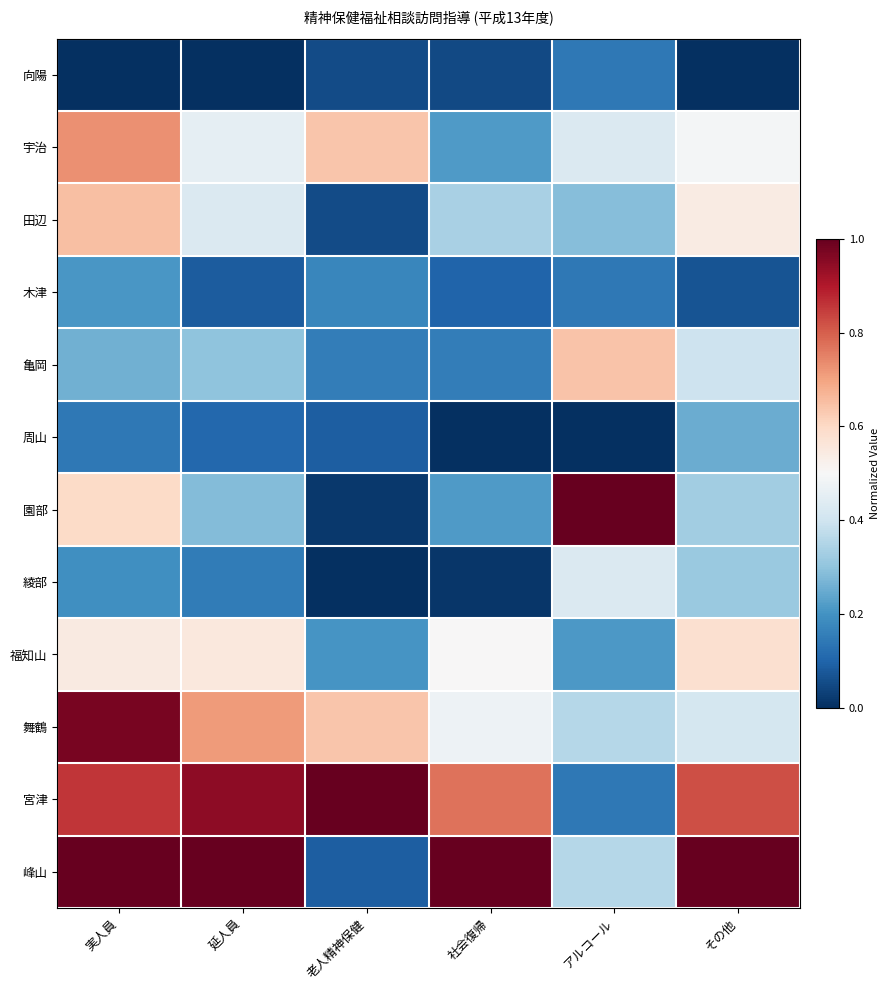

At how many categories does at least one series exceed 0?

6